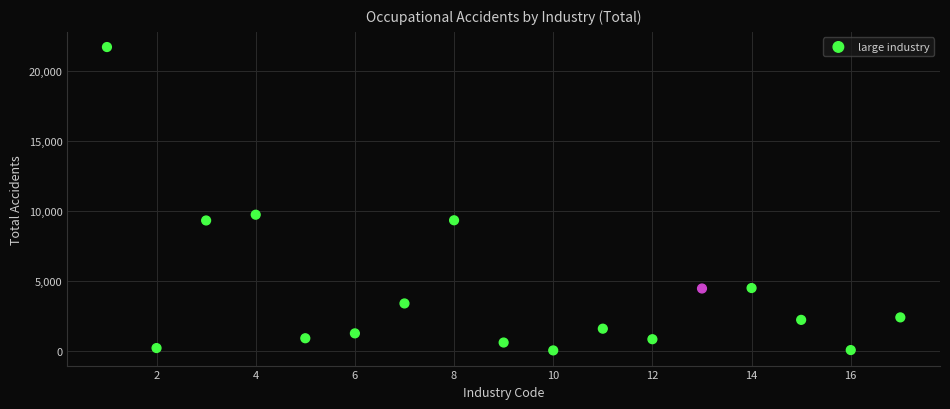

What Y value in the scatter plot is closest to 10854?

9712